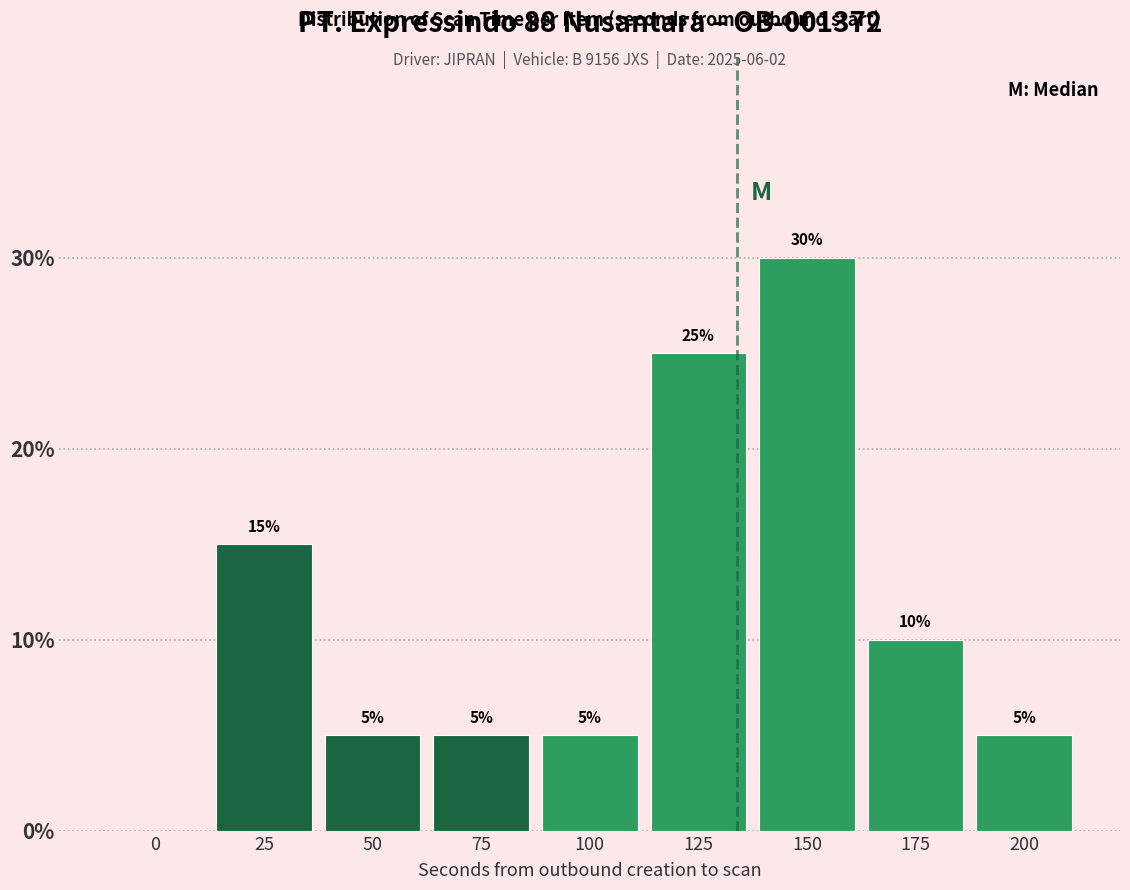

Reading left to right, what are all the values shown in this chart?

0=0	25=15	50=5	75=5	100=5	125=25	150=30	175=10	200=5